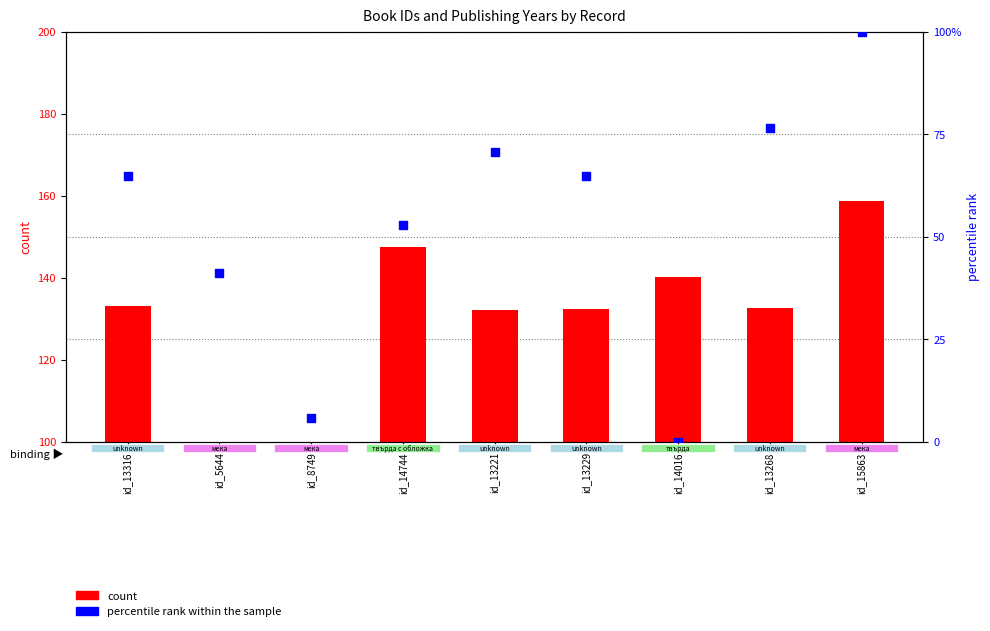

Which series has the largest Y range (max minus min)?

count